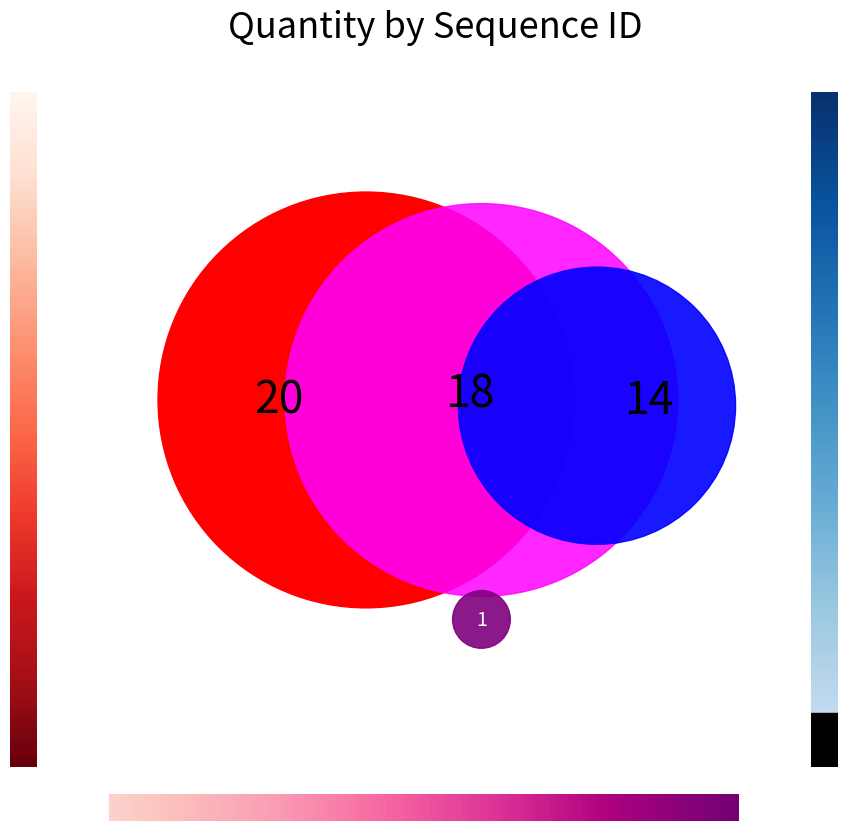

What is the total percentage of 4 and 2?

35.8%